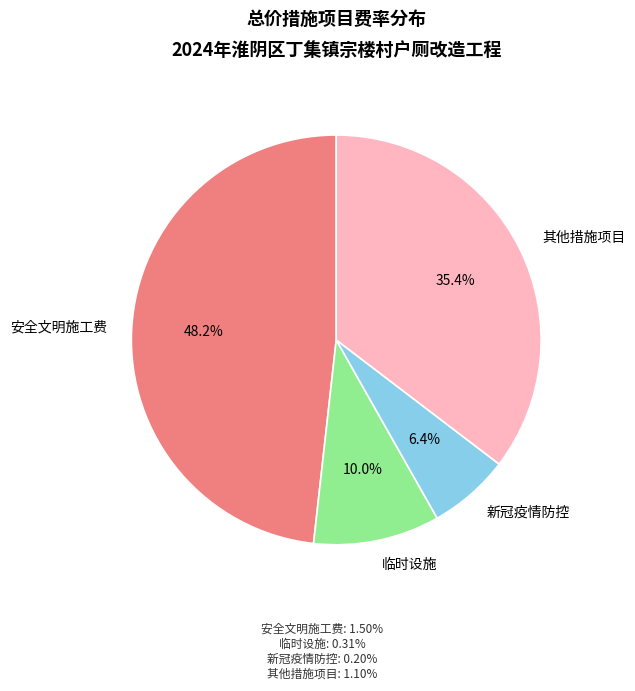

How many slices are in this pie chart?

4